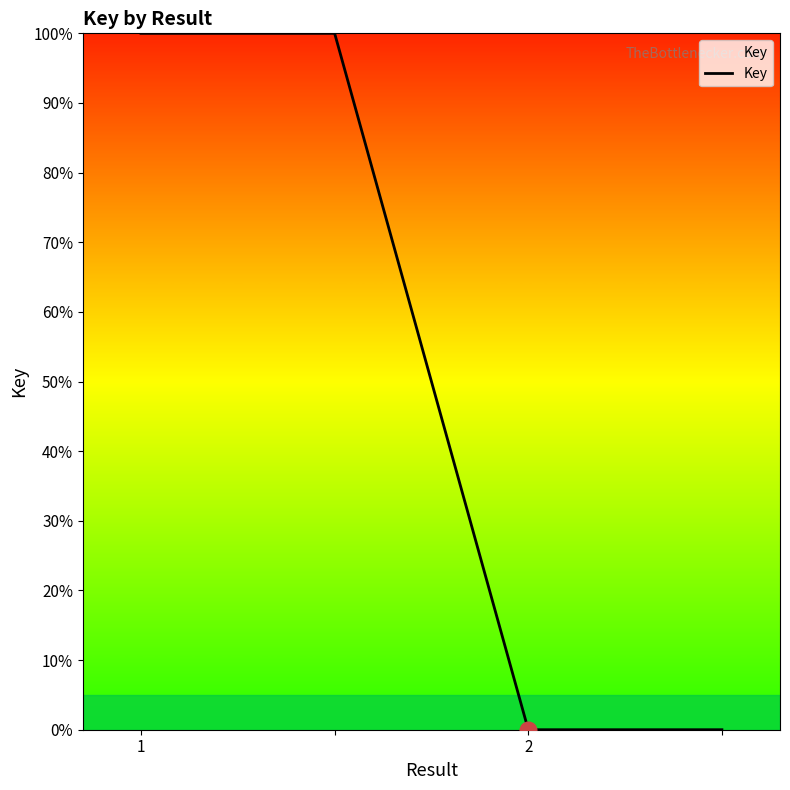

True or false: the data has more than 2 interior local peaks.

False